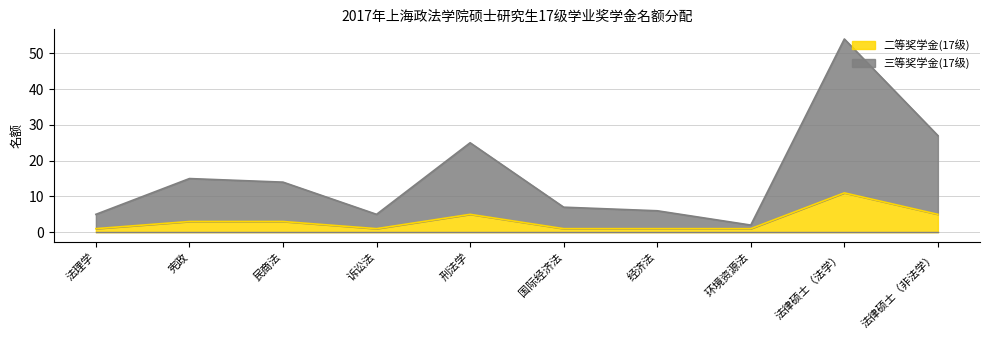

True or false: 二等奖学金(17级) and 三等奖学金(17级) intersect in this chart.

False